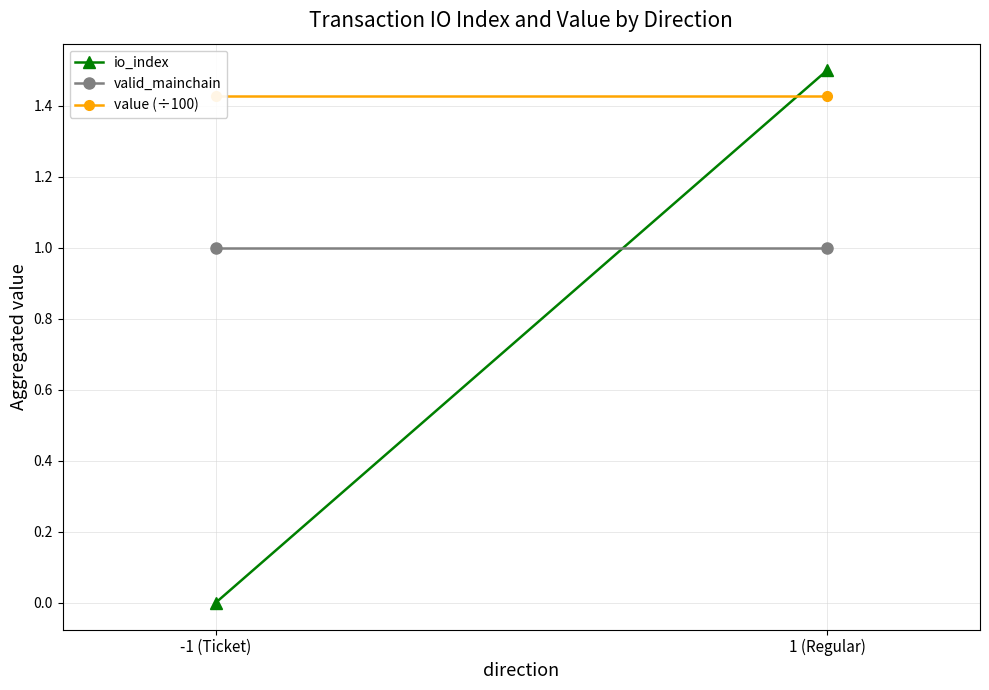

What is the total value across all series at 1 (Regular)?

3.9